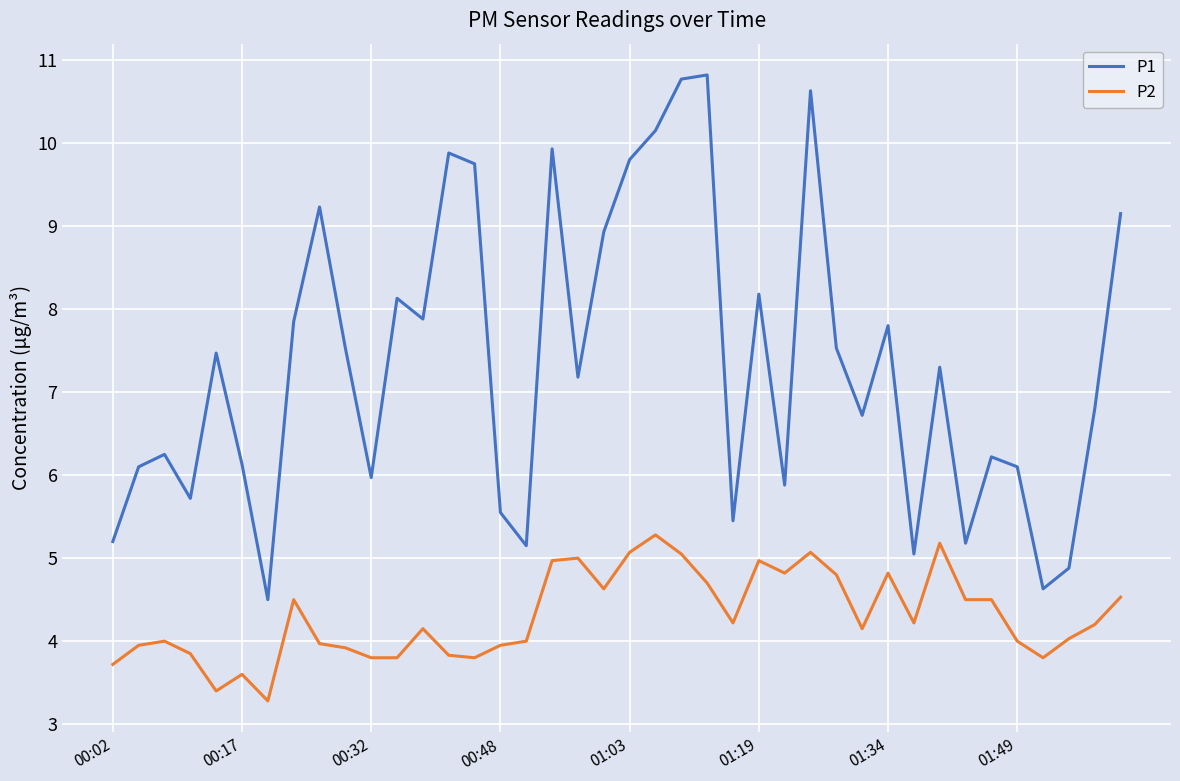

List the series in order of their peak value, highest first.

P1, P2